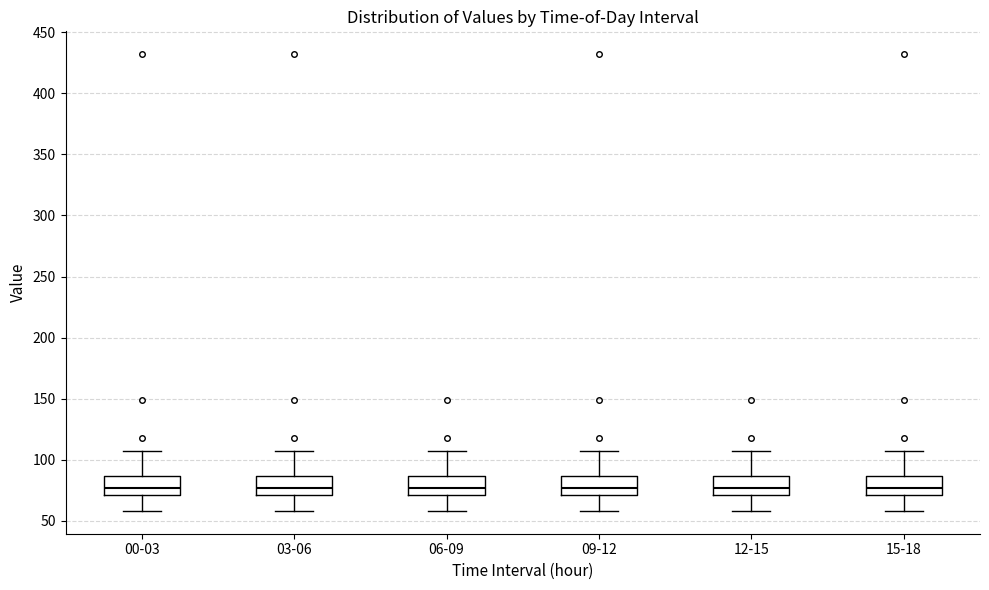

Reading left to right, read every box against the y-axis: the position of its median line, the range the box covers, and the ends of its whiskers. The values are not printed on the chart, so give them approximately, as read against the axis.

00-03: median 75, box 70 to 85, whiskers 60 to 105
03-06: median 75, box 70 to 85, whiskers 60 to 105
06-09: median 75, box 70 to 85, whiskers 60 to 105
09-12: median 75, box 70 to 85, whiskers 60 to 105
12-15: median 75, box 70 to 85, whiskers 60 to 105
15-18: median 75, box 70 to 85, whiskers 60 to 105